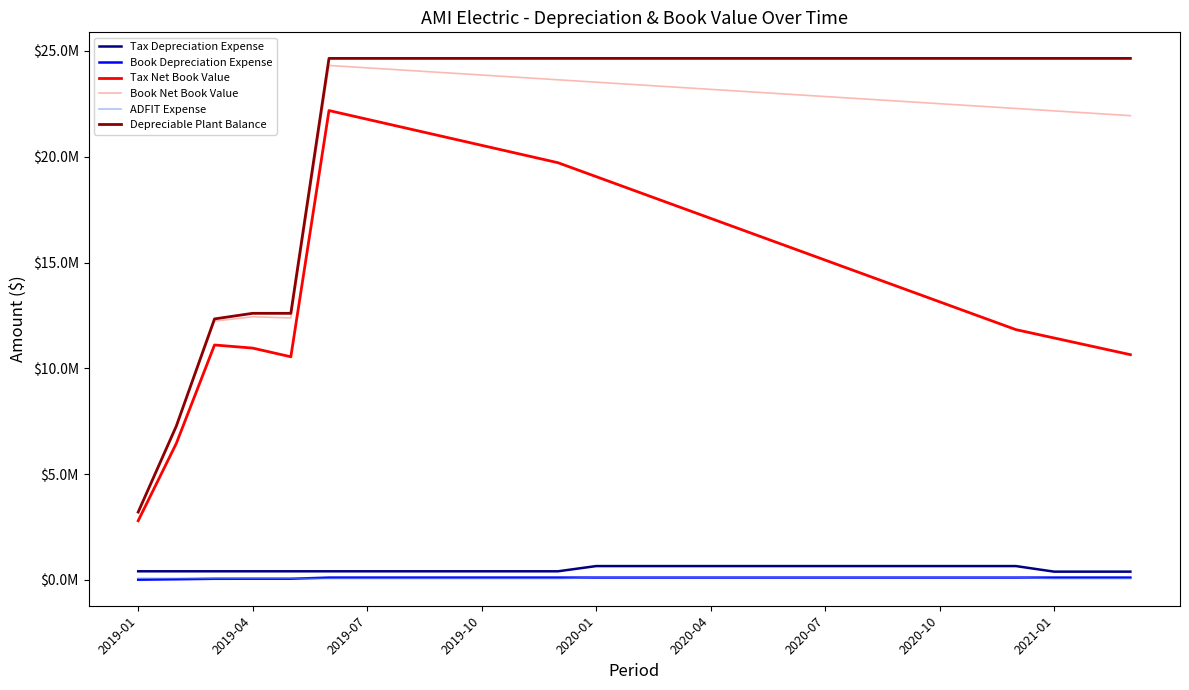

Which label corresponds to the smallest value in the chart?

2019-01